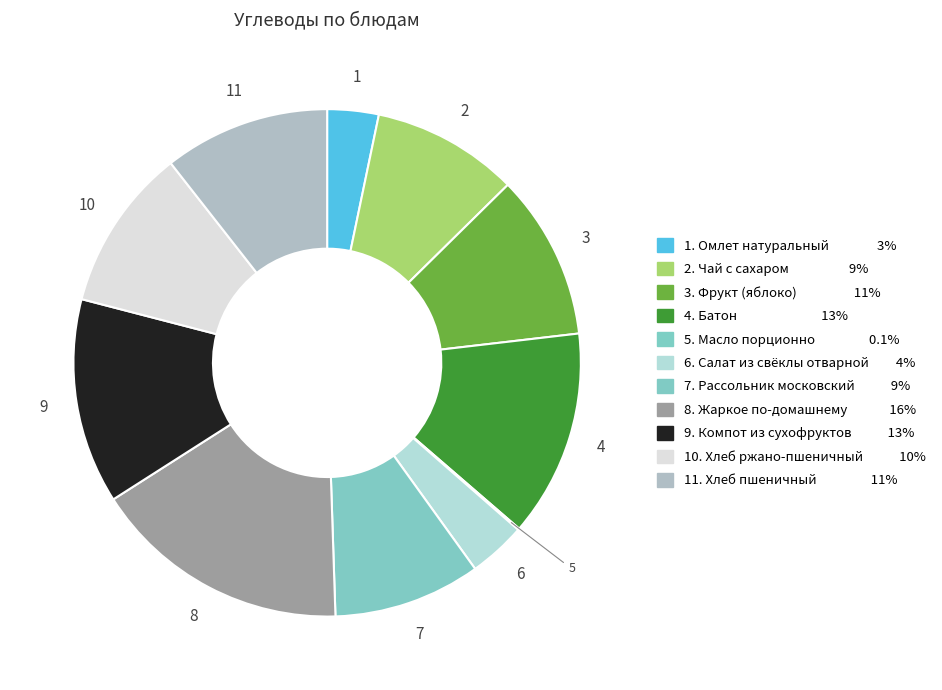

How many segments does this pie chart have?

11